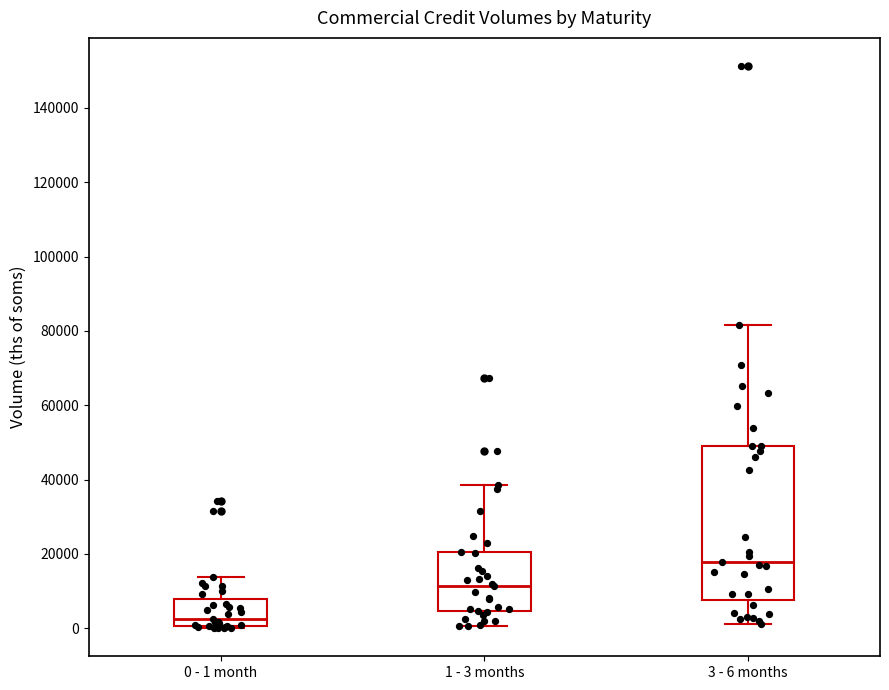

Reading left to right, transcribe this box plot: for each box, give where its median line is, the range the box spans, and where its two whiskers end, as read against the y-axis. The values are not printed on the chart, so give them approximately, as read against the axis.

0 - 1 month: median 2000, box 0 to 8000, whiskers 0 to 14000
1 - 3 months: median 12000, box 4000 to 20000, whiskers 0 to 38000
3 - 6 months: median 18000, box 8000 to 50000, whiskers 2000 to 82000